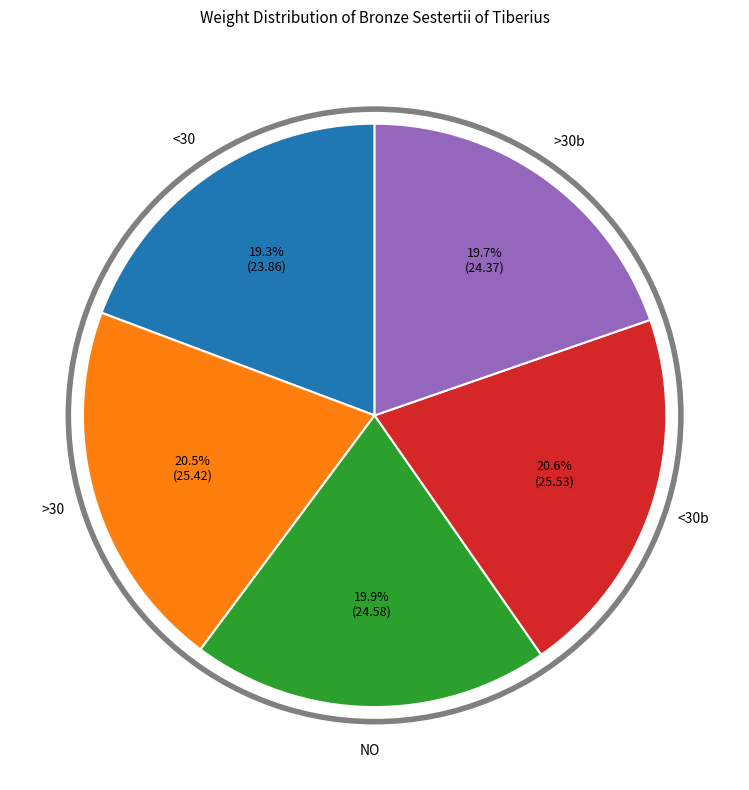

Is there any slice that represents more than half of the pie?

No